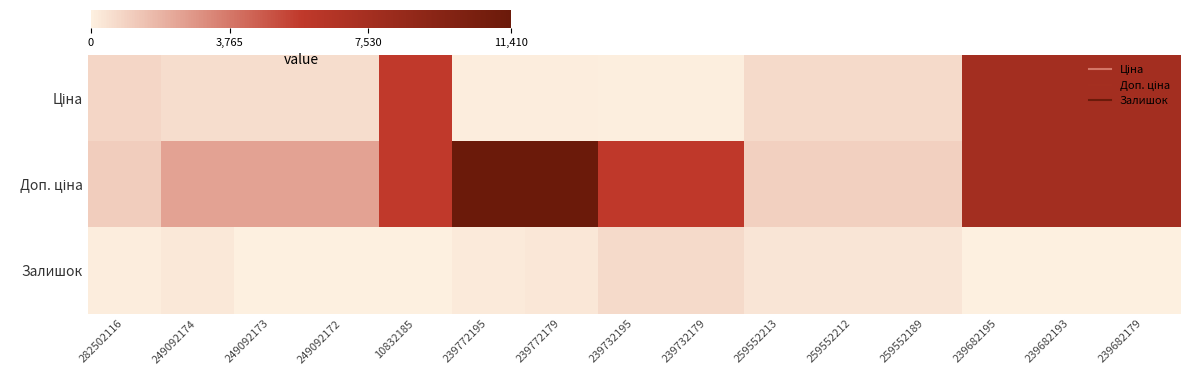

Which series has the largest range (max minus min)?

Доп. ціна